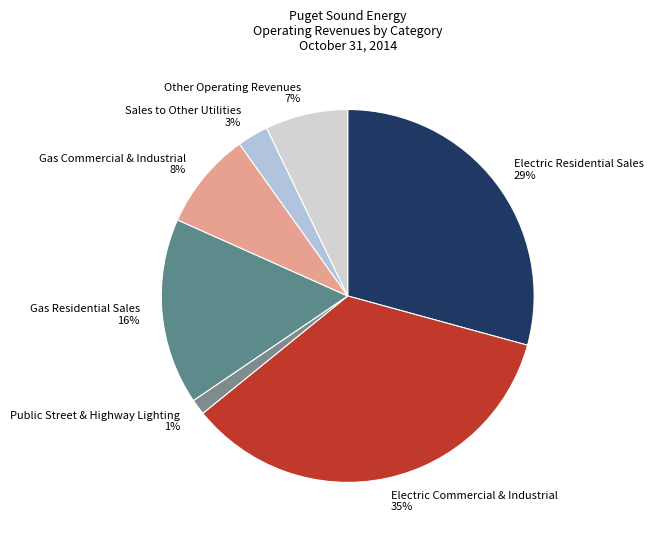

Which category has the smallest portion of the pie?

Public Street & Highway Lighting